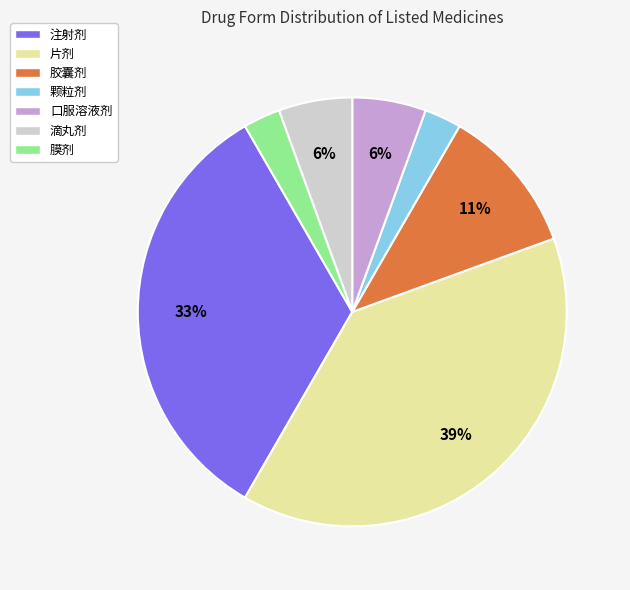

Combined, do 胶囊剂 and 注射剂 account for over 50%?

No